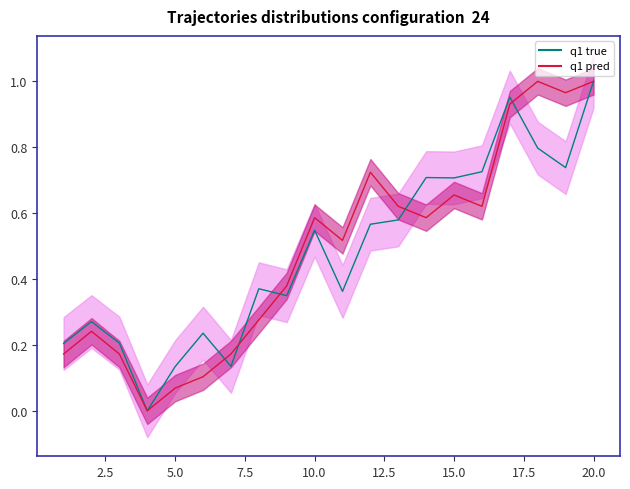

Which series has the largest total across all categories?

q1 pred